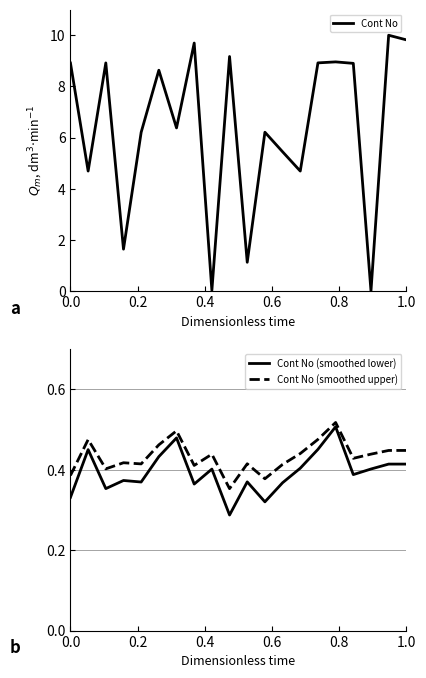

What is the highest value of the Cont No series?

10.0